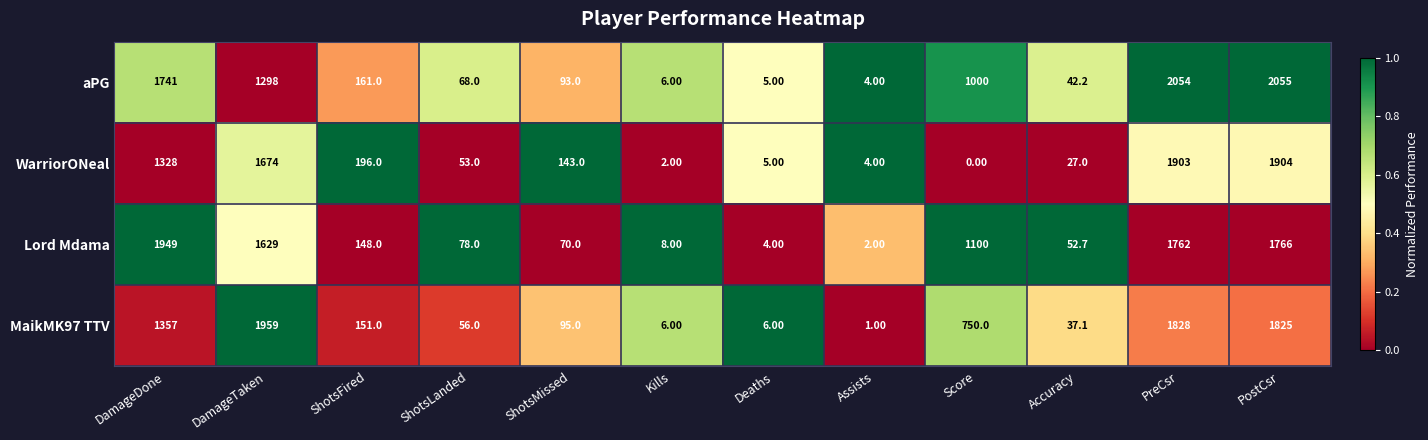

Which series has the largest range (max minus min)?

aPG